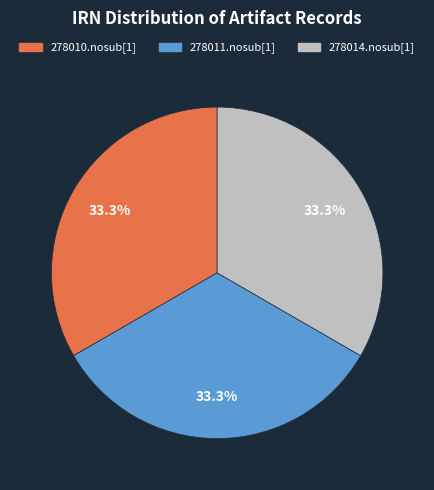

Do 278011.nosub[1] and 278014.nosub[1] together represent more than half of the pie?

Yes